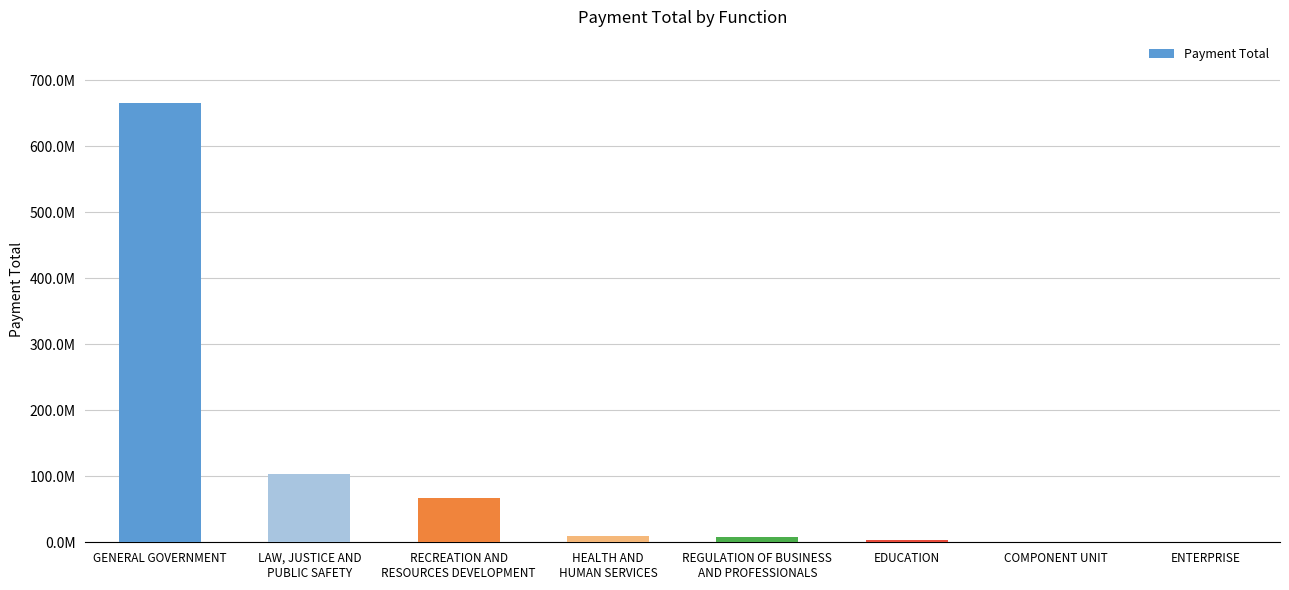

The chart shows a value of 665707303.0 at GENERAL GOVERNMENT. True or false?

True